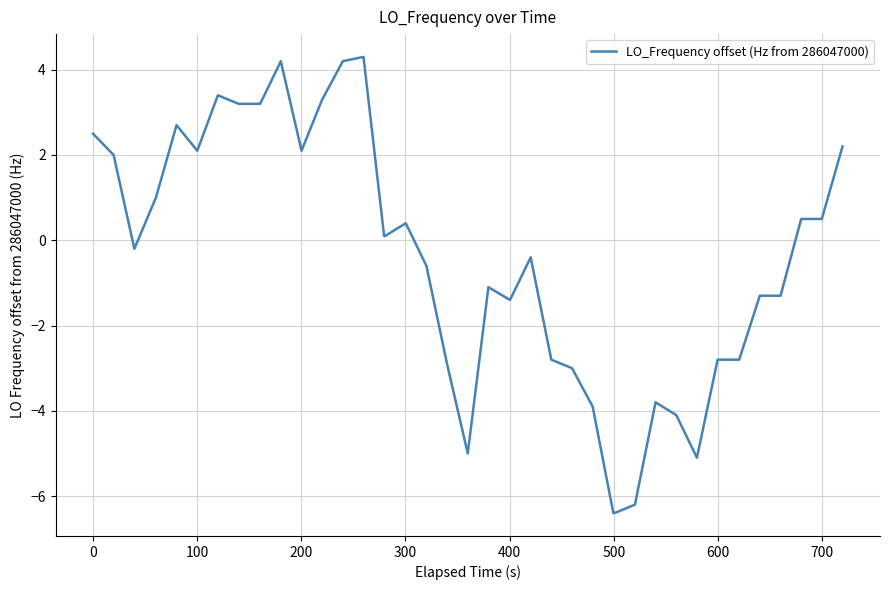

What is the minimum value shown in the chart?

-6.4